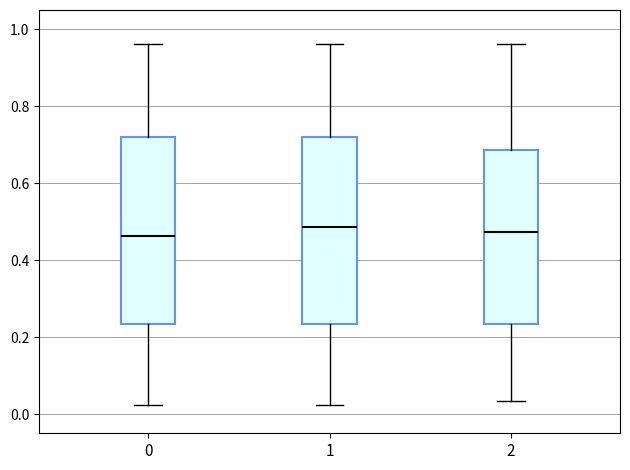

Reading left to right, transcribe this box plot: for each box, give where its median line is, the range the box spans, and where its two whiskers end, as read against the y-axis. The values are not printed on the chart, so give them approximately, as read against the axis.

0: median 0.46, box 0.24 to 0.72, whiskers 0.02 to 0.96
1: median 0.48, box 0.24 to 0.72, whiskers 0.02 to 0.96
2: median 0.48, box 0.24 to 0.68, whiskers 0.04 to 0.96